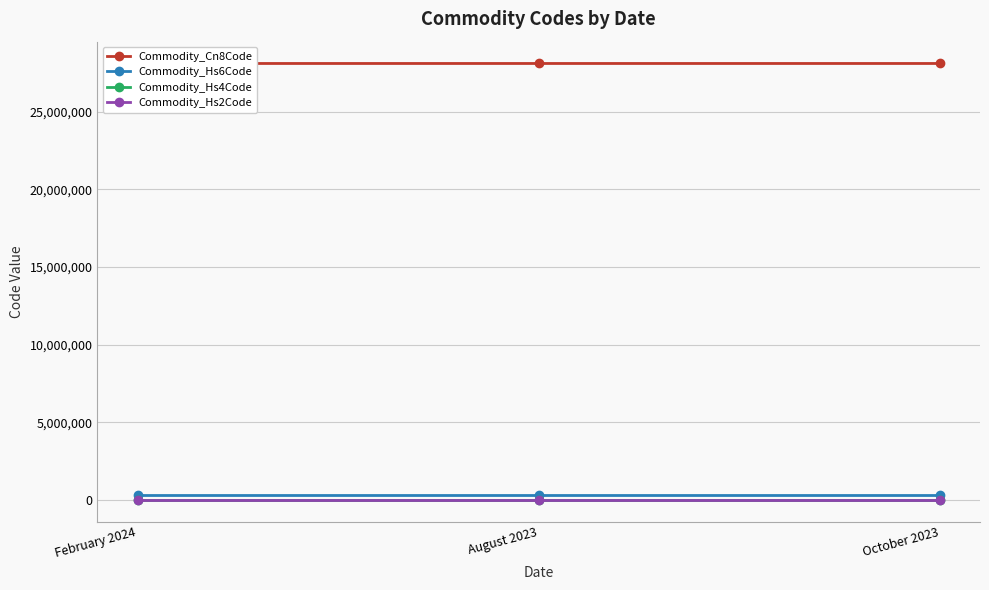

Which series has the largest total across all categories?

Commodity_Cn8Code